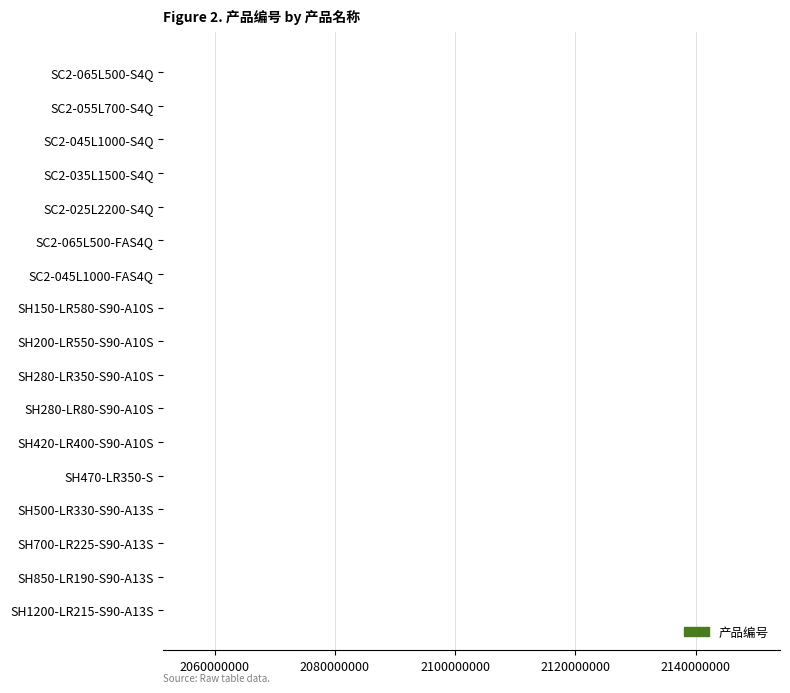

What is the ratio of the value at SH1200-LR215-S90-A13S to the value at SC2-035L1500-S4Q?

1.0